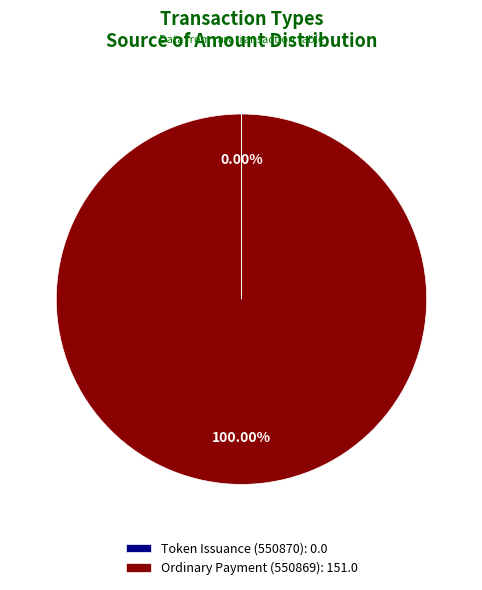

Is there any slice that represents more than half of the pie?

Yes